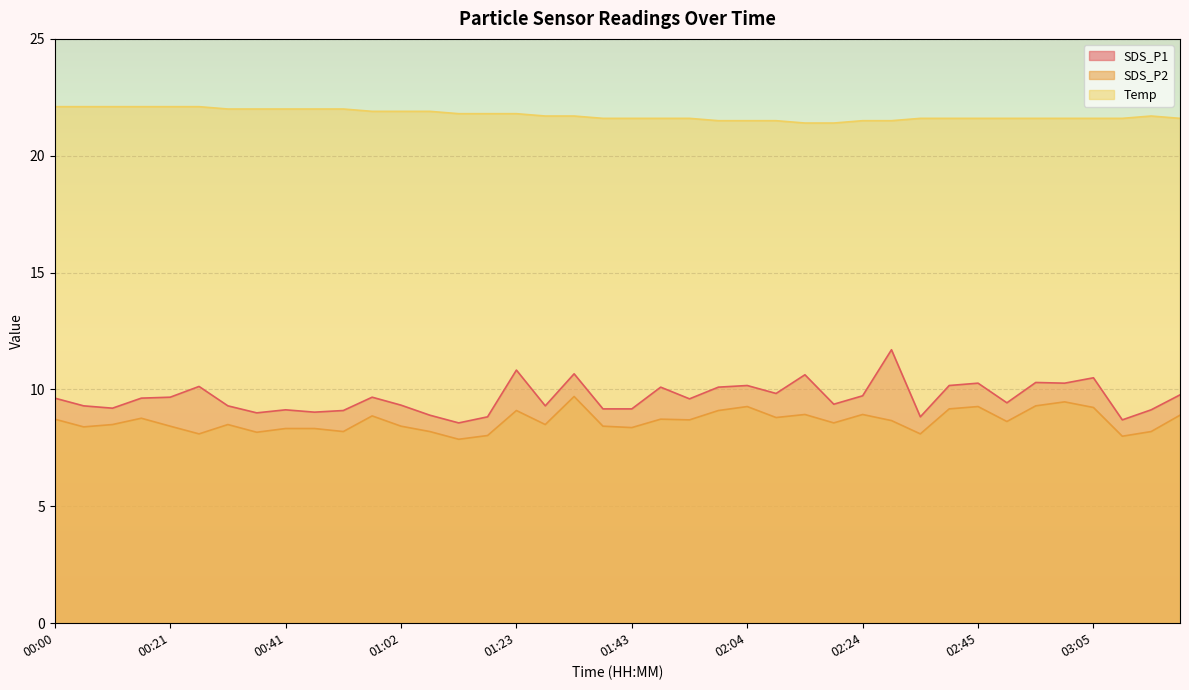

True or false: SDS_P1 and Temp intersect in this chart.

False